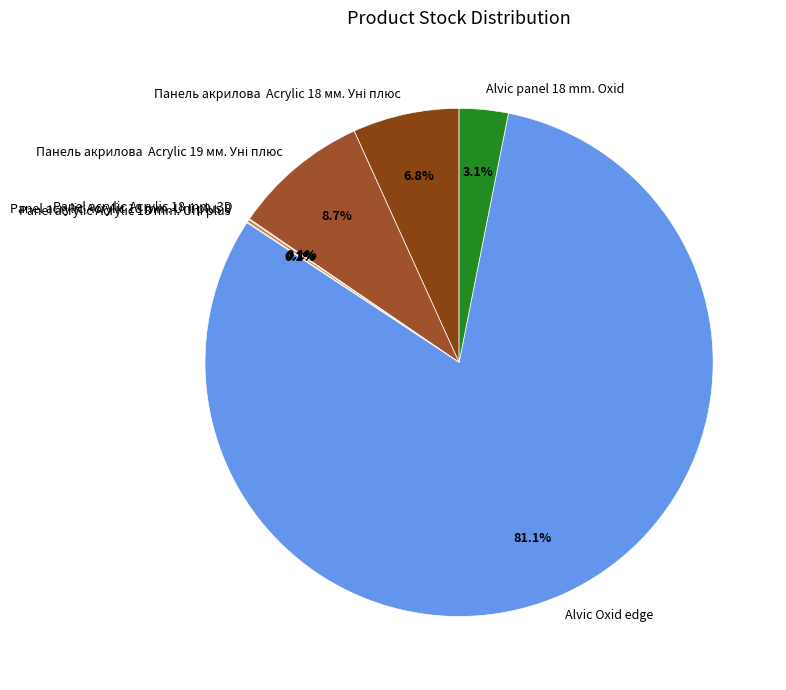

Which category has the biggest portion of the pie?

Alvic Oxid edge